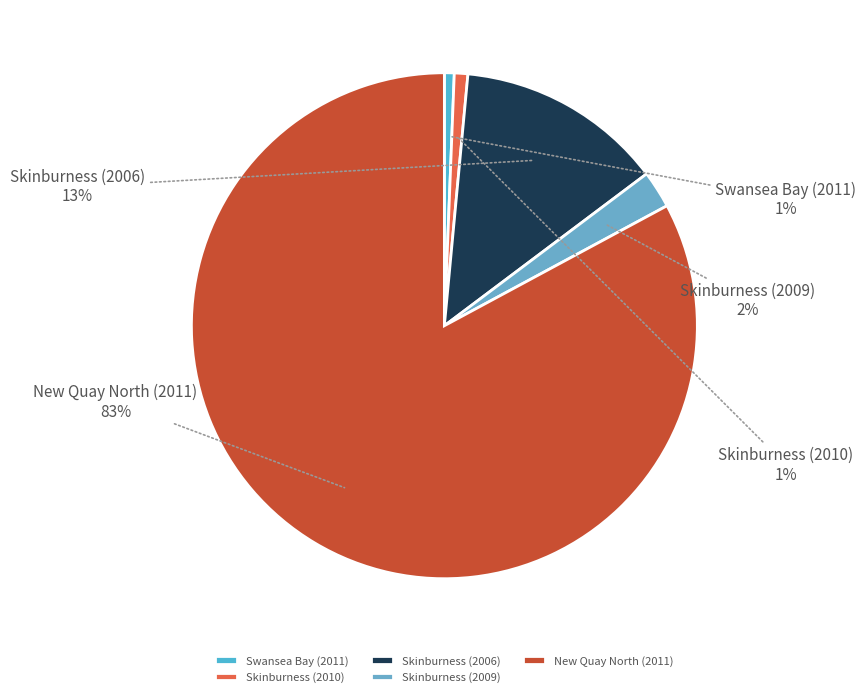

Do Skinburness (2006) and Skinburness (2009) together represent more than half of the pie?

No